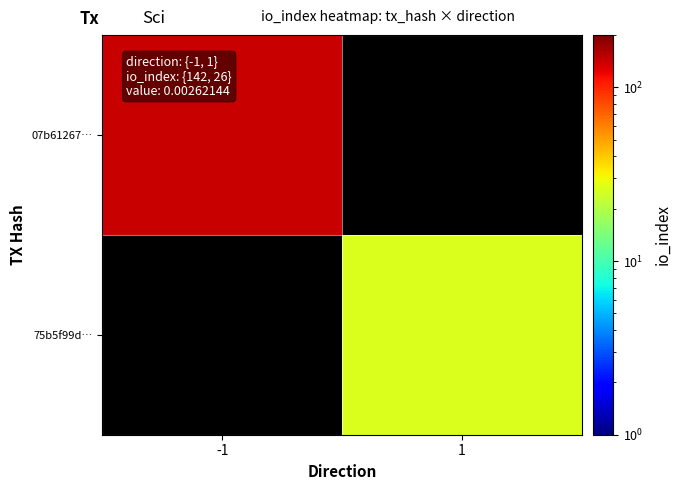

Is it true that 07b61267… equals 193.3 at -1?

False